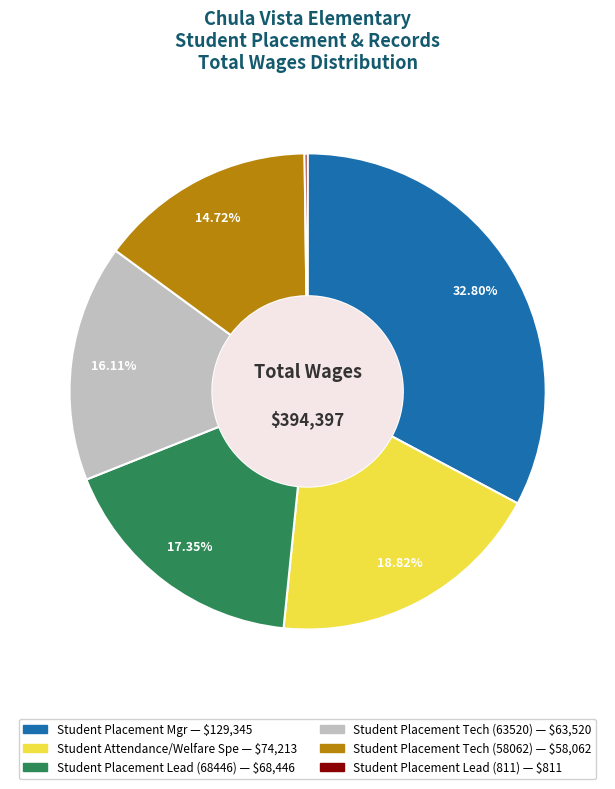

Which slice is the largest?

Student Placement Mgr